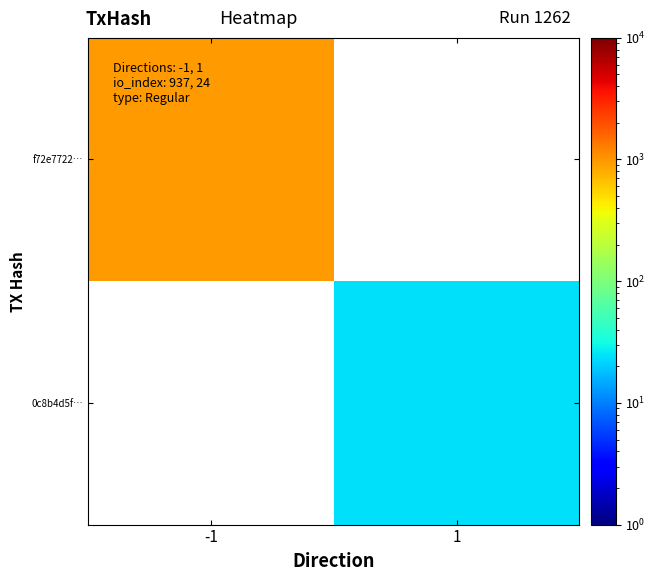

What is the highest value of the f72e7722… series?

937.0